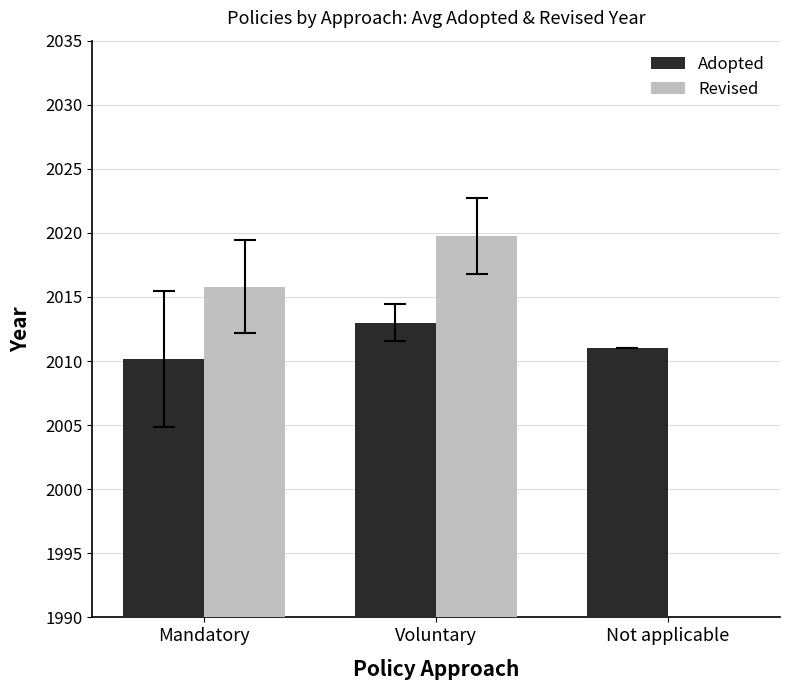

True or false: Adopted has a value of 2011.0 at Not applicable.

True